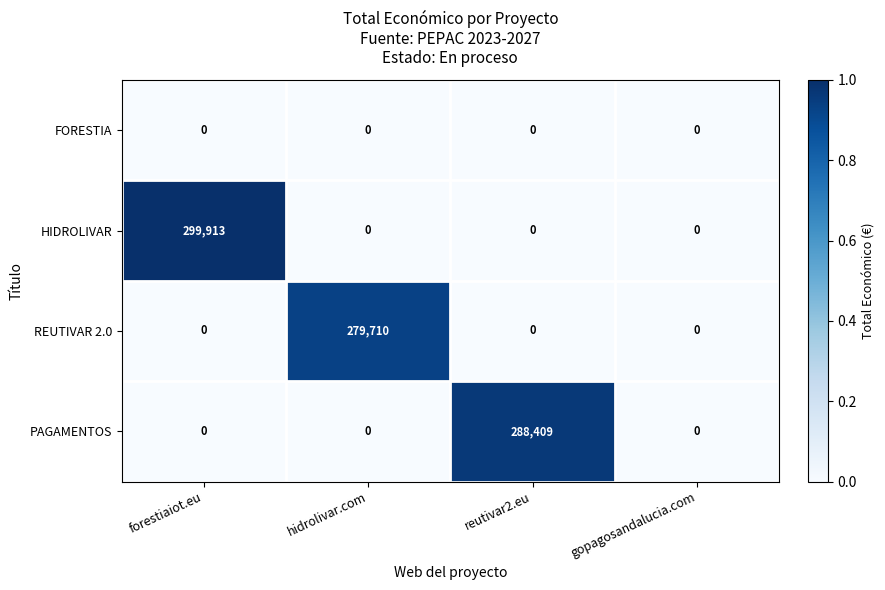

The HIDROLIVAR series shows -158746 at gopagosandalucia.com. True or false?

False